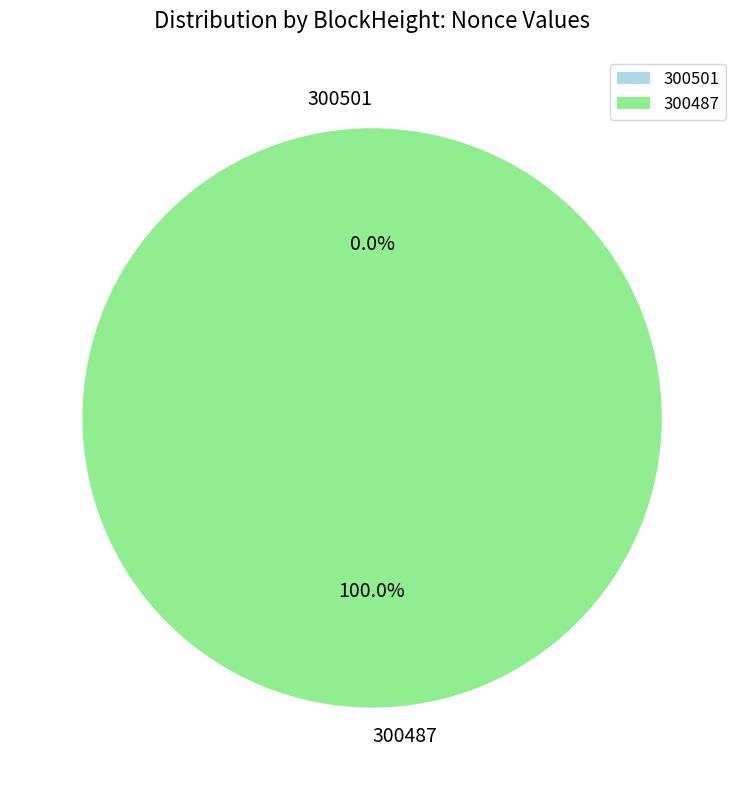

Does 300487 account for over 50% of the chart?

Yes